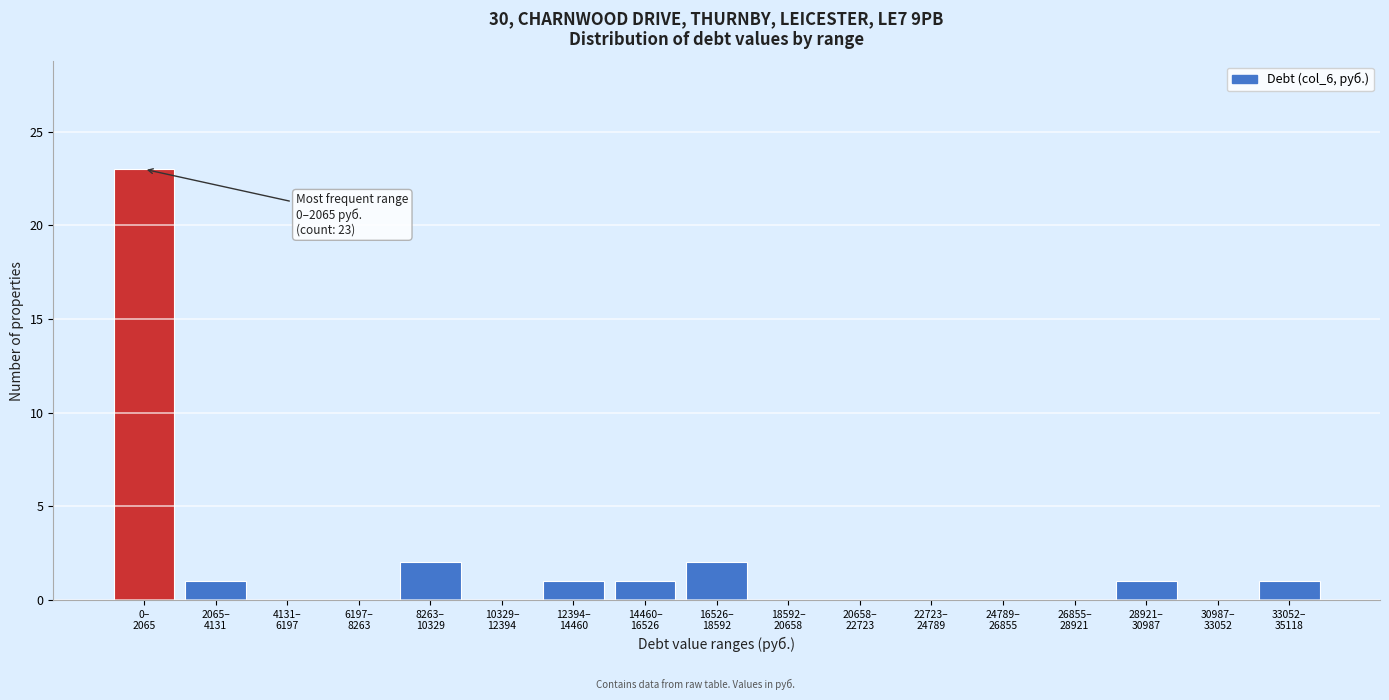

What is the sum of all values?

32